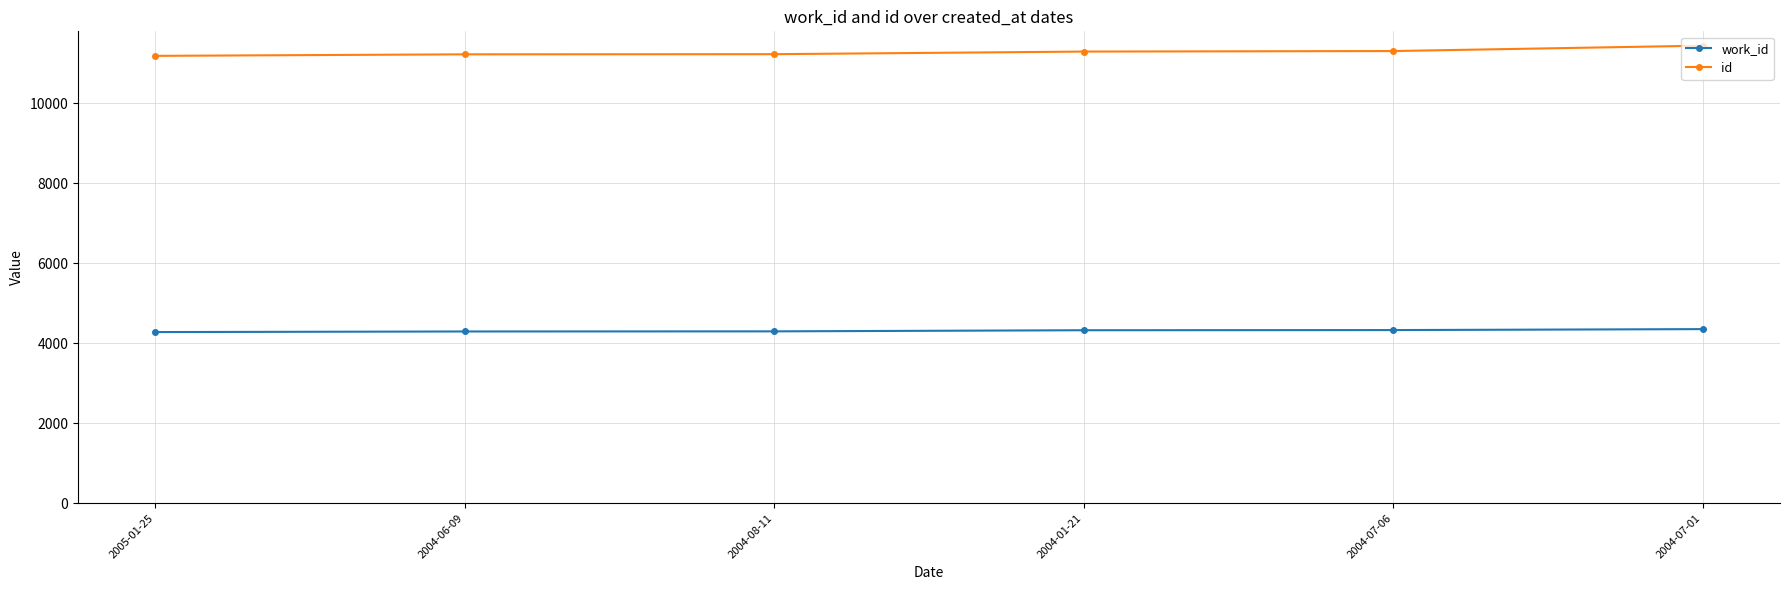

What is the maximum value shown in the chart?

11437